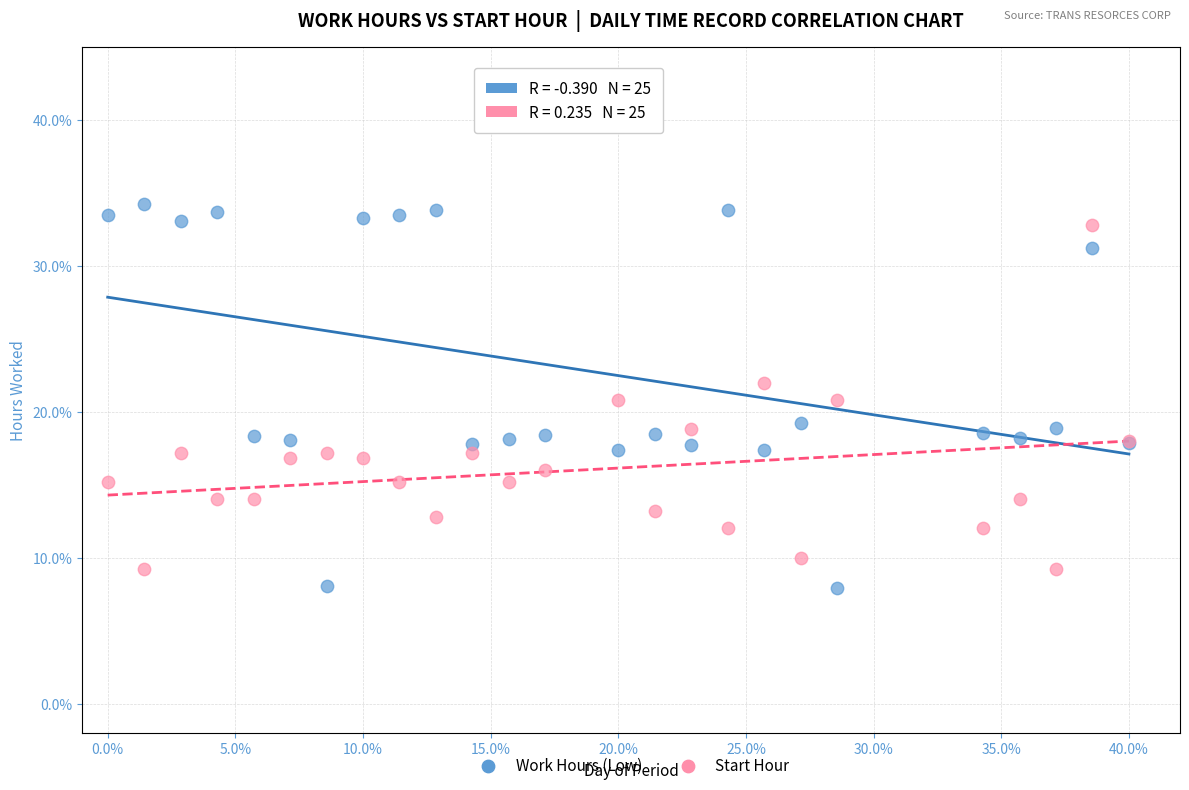

Which series reaches the minimum Y coordinate?

Work Hours (Low)